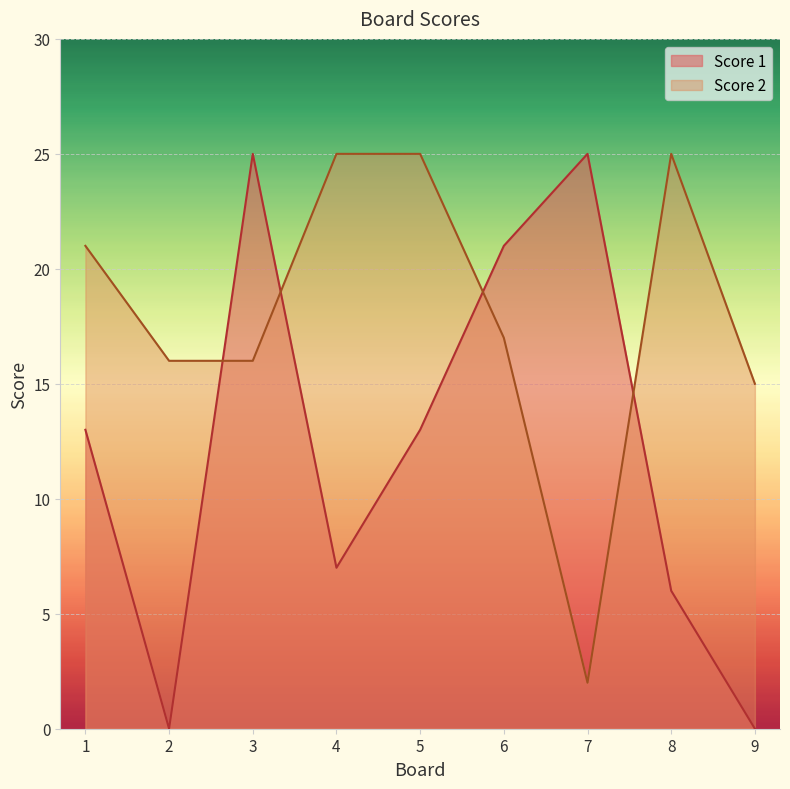

How many lines are shown in the chart?

2